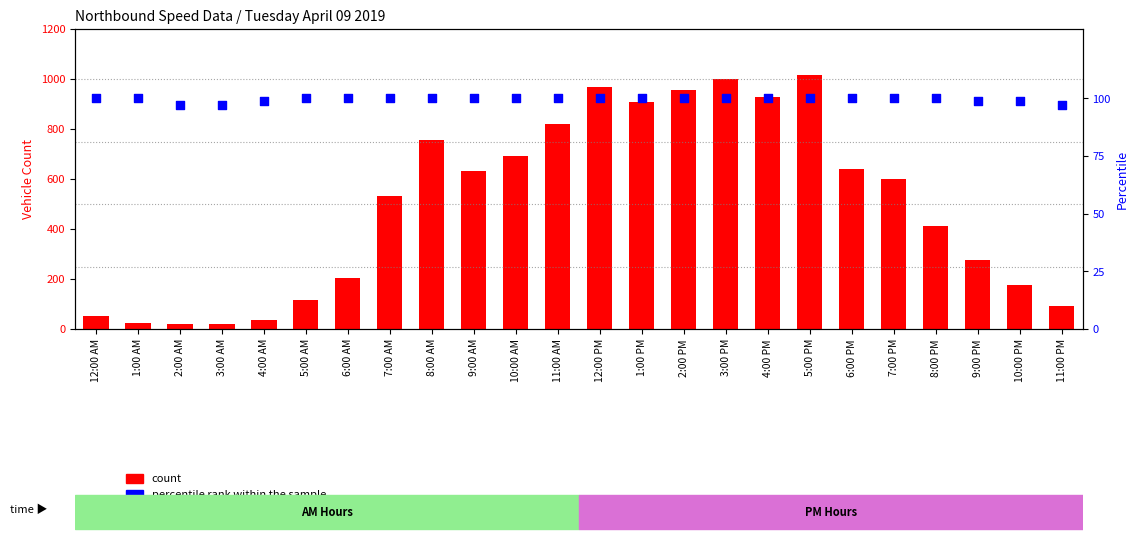

At which category is the sum across all series the highest?

5:00 PM